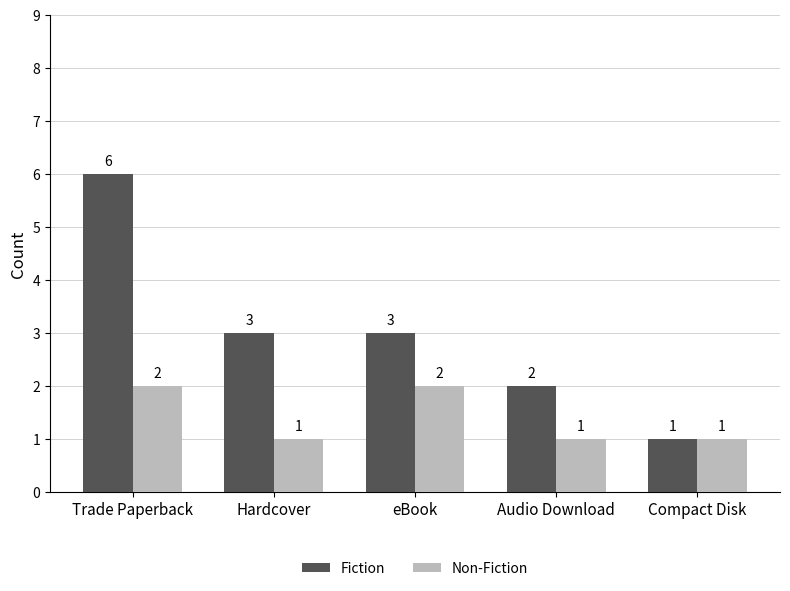

Does the chart contain any negative values?

No